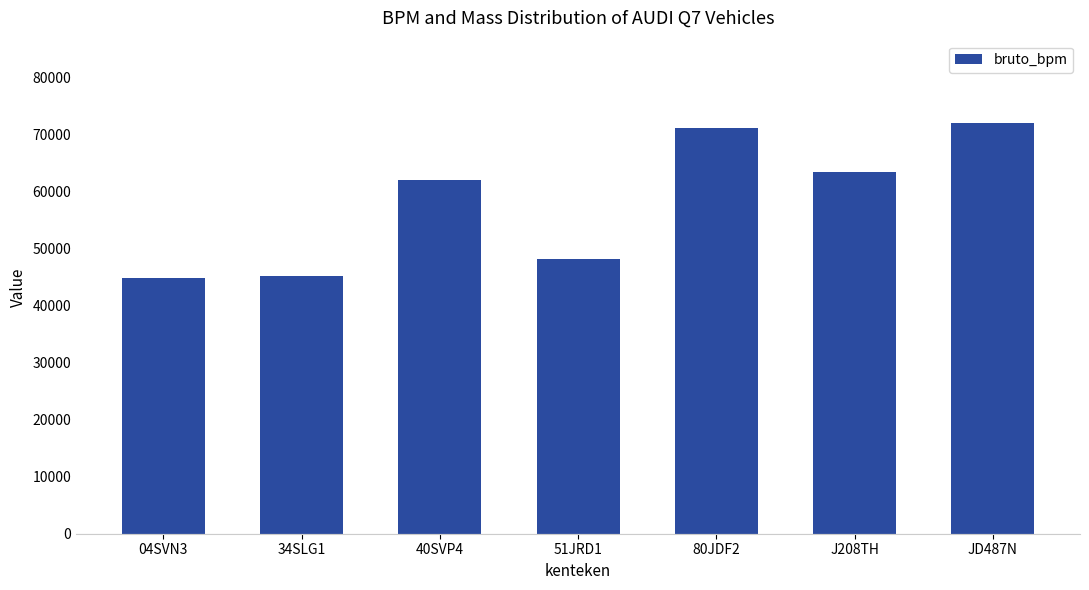

Approximately how many times larger is the value at 40SVP4 compared to JD487N?

0.9